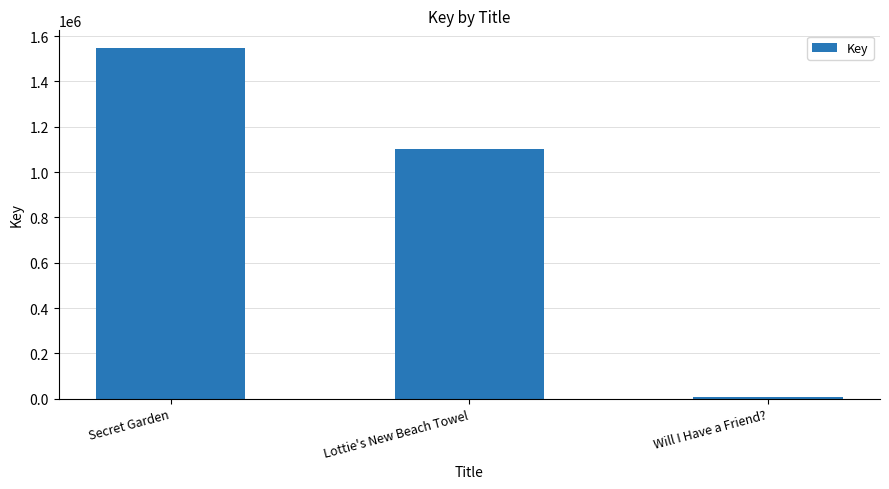

Reading left to right, transcribe all the data shown in this chart.

1548472	1100691	6007